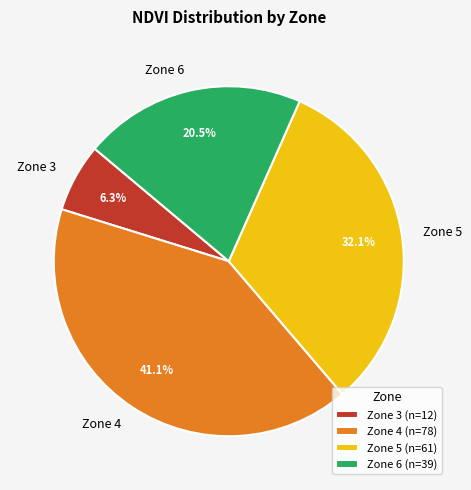

Which has a higher value, Zone 6 or Zone 4?

Zone 4